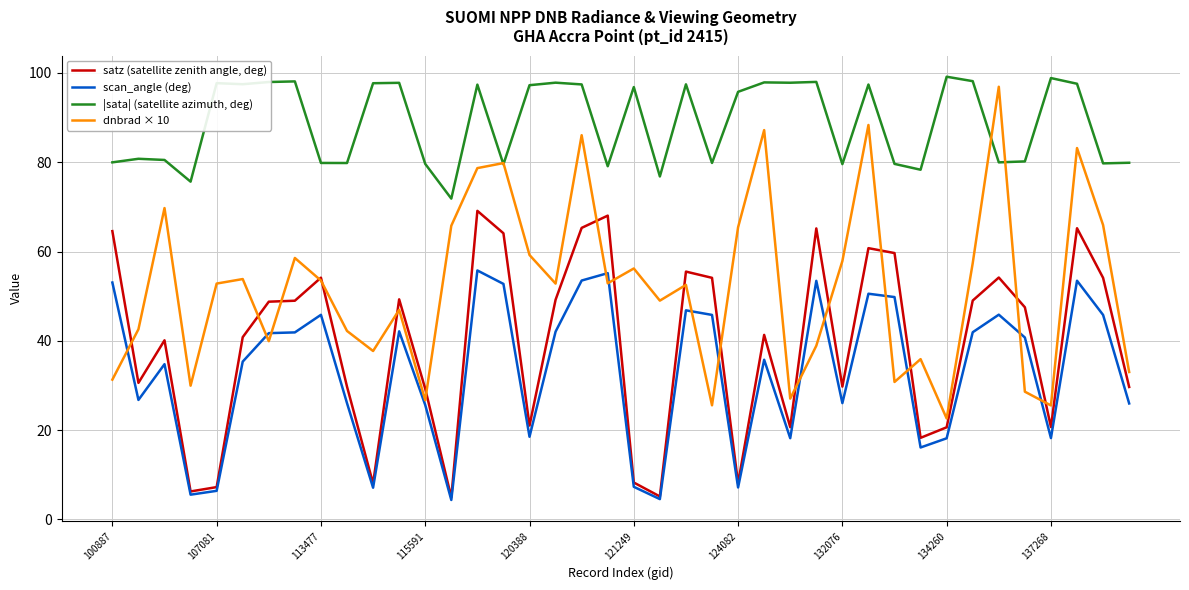

Which series has the largest range (max minus min)?

dnbrad × 10